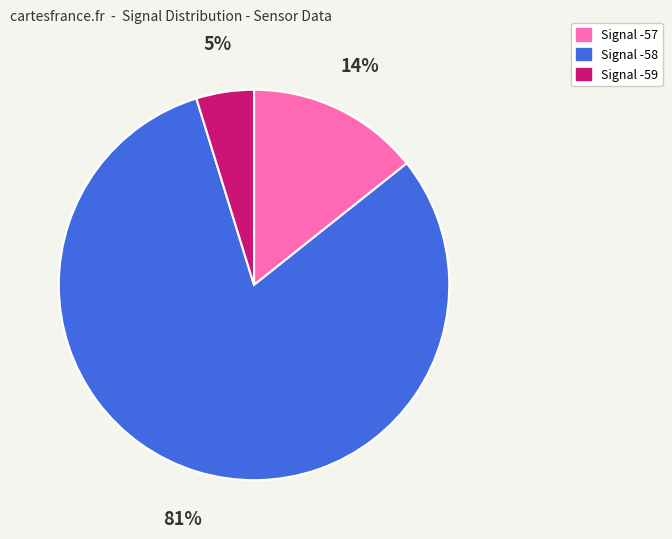

Is there any slice that represents more than half of the pie?

Yes